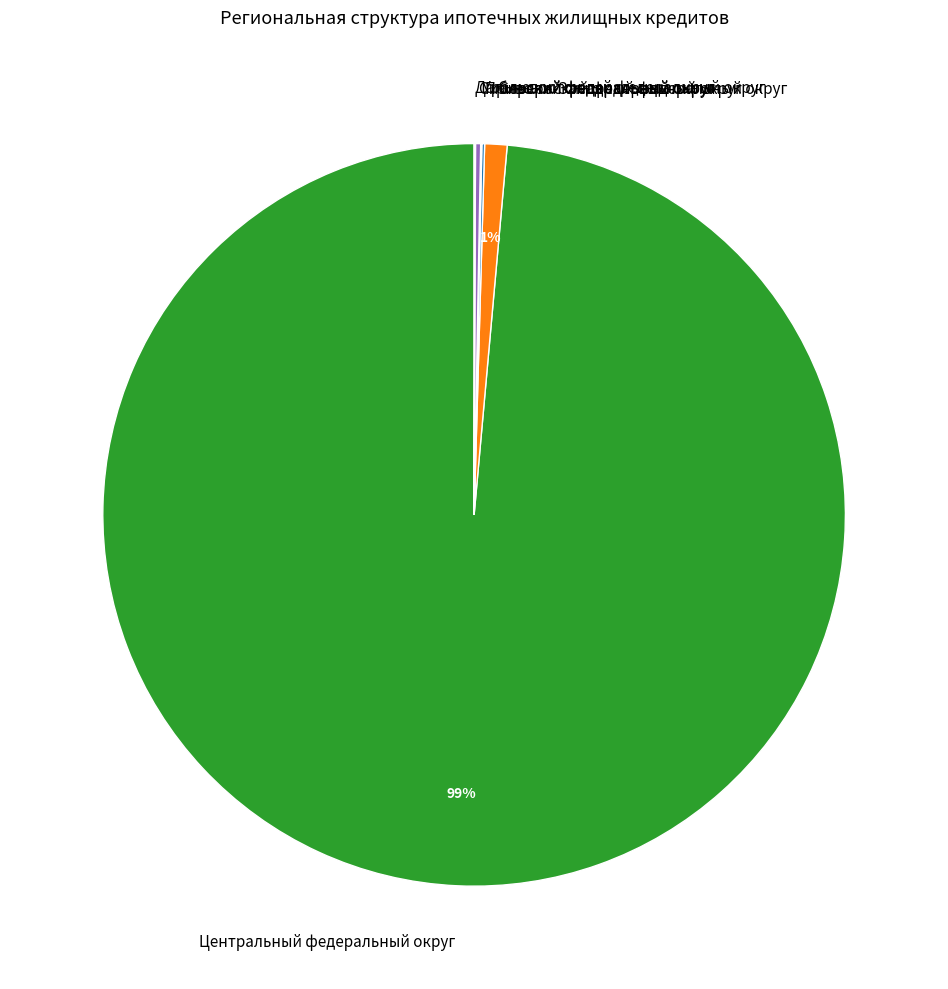

True or false: Северо-Западный федеральный округ accounts for 11% of the total.

False